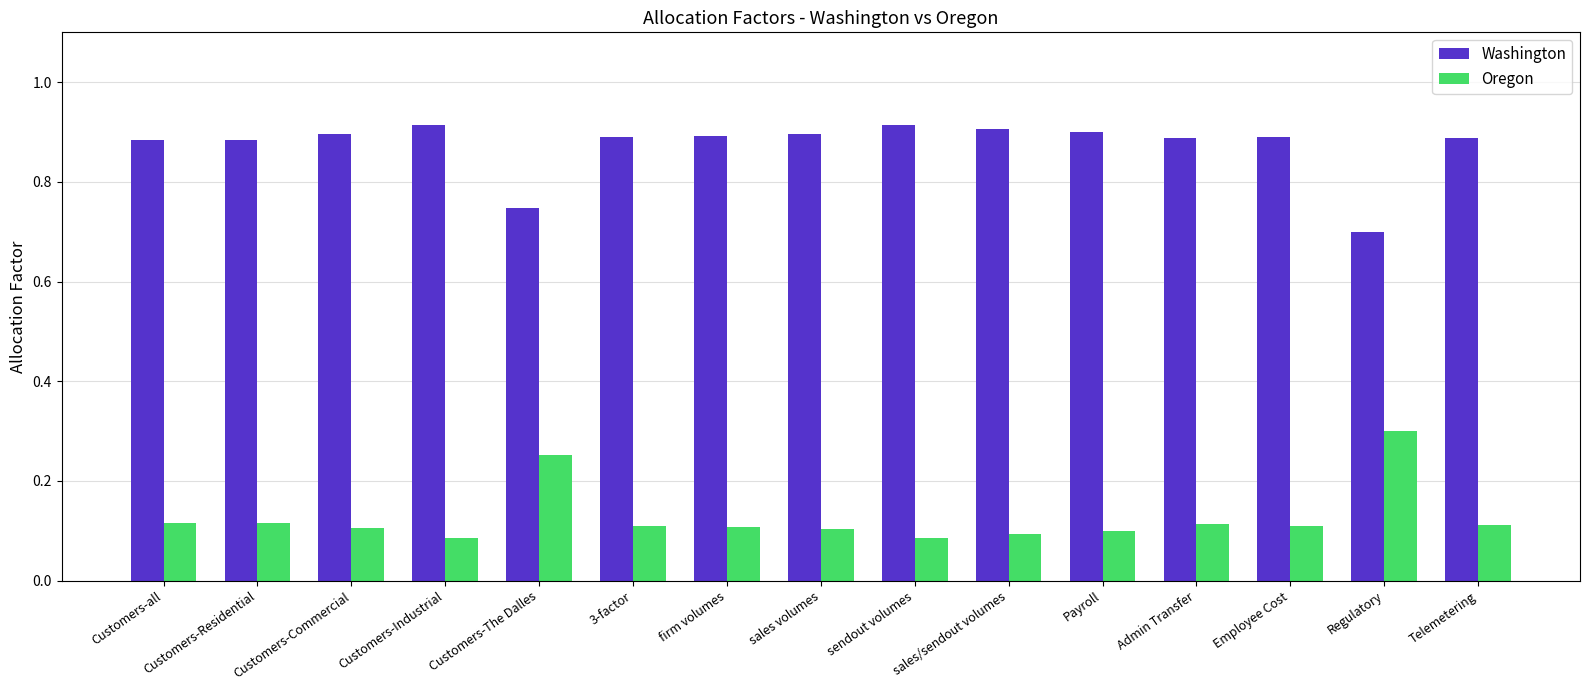

The Oregon series shows 0.0 at 3-factor. True or false?

False